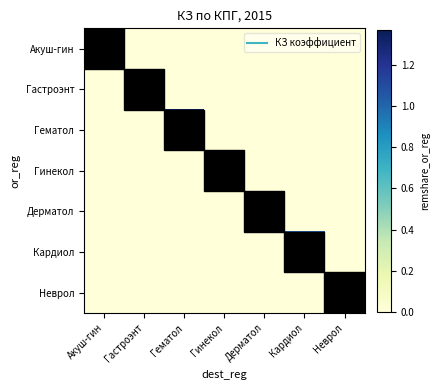

Which series has the largest range (max minus min)?

Гематол